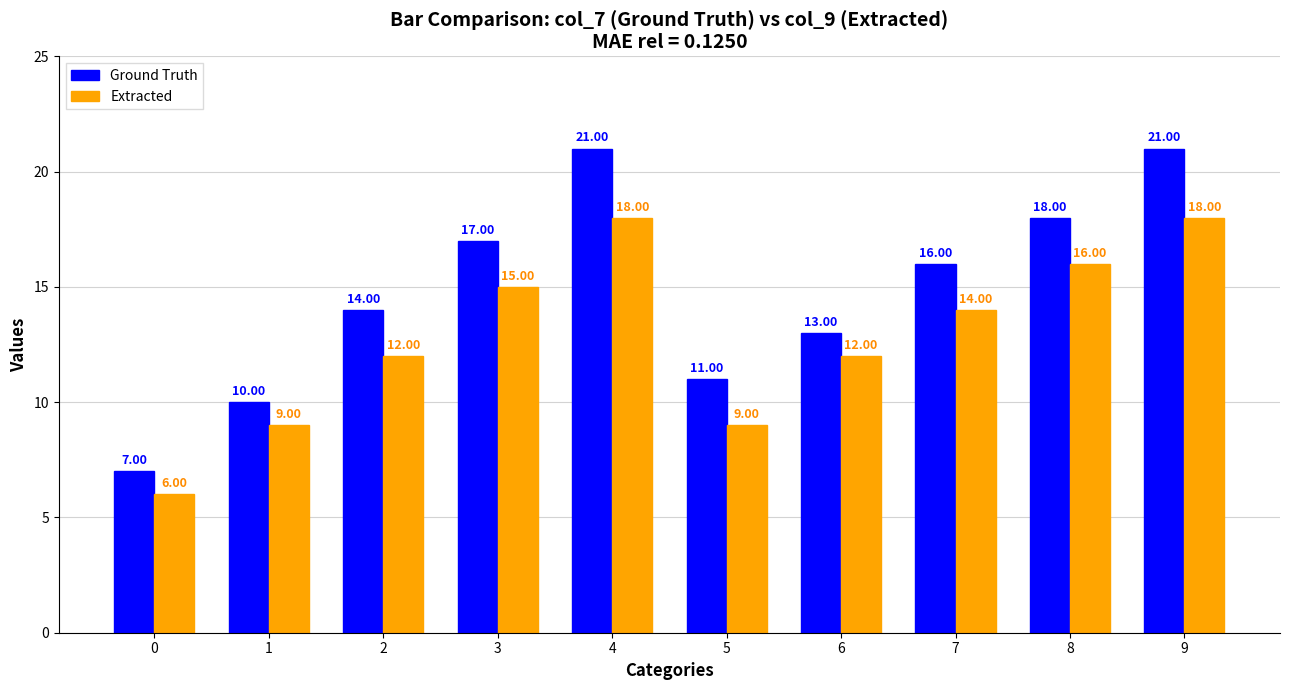

At which label does Ground Truth first exceed 16?

3